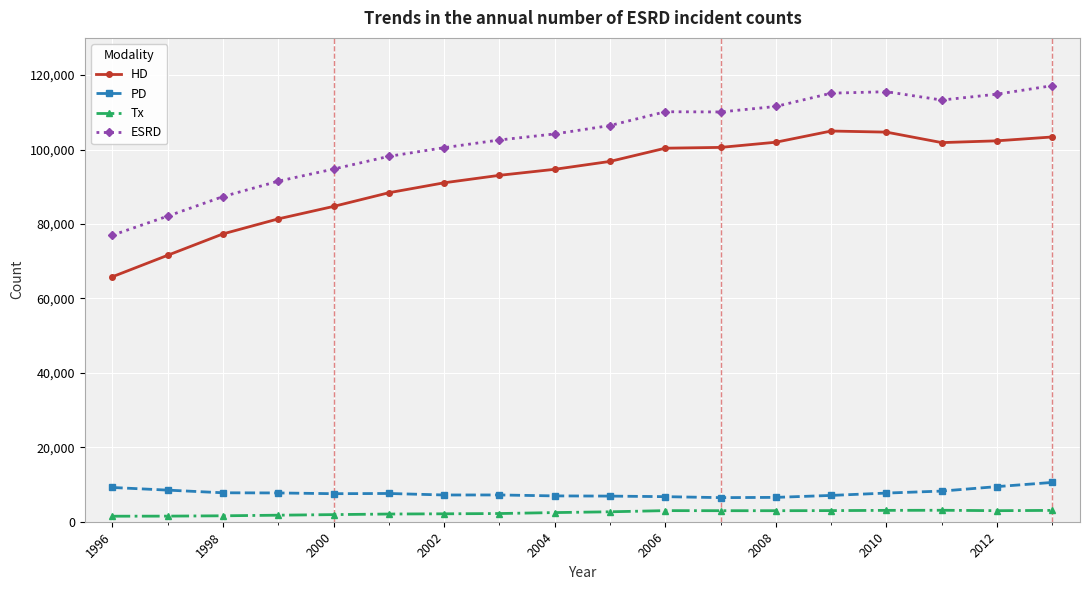

True or false: HD has more than 0 interior local peaks.

True